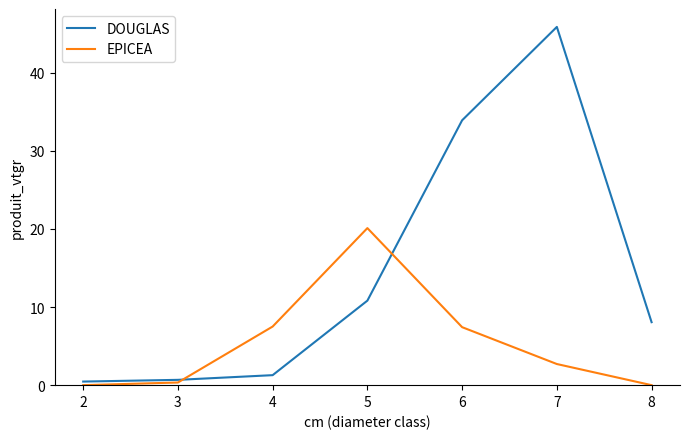

List the series in order of their overall mean, lowest first.

EPICEA, DOUGLAS